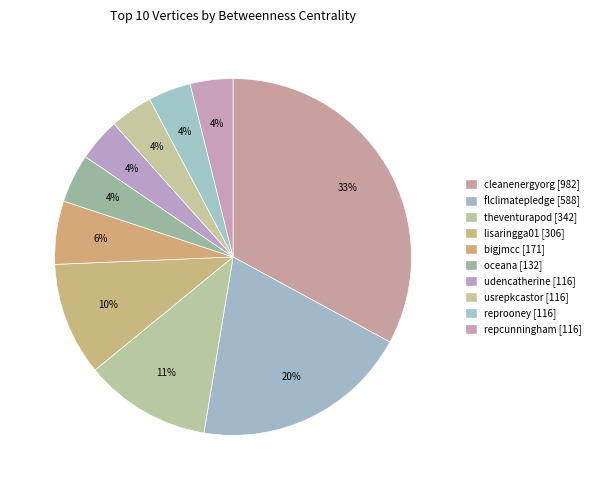

Which slice is the smallest?

usrepkcastor